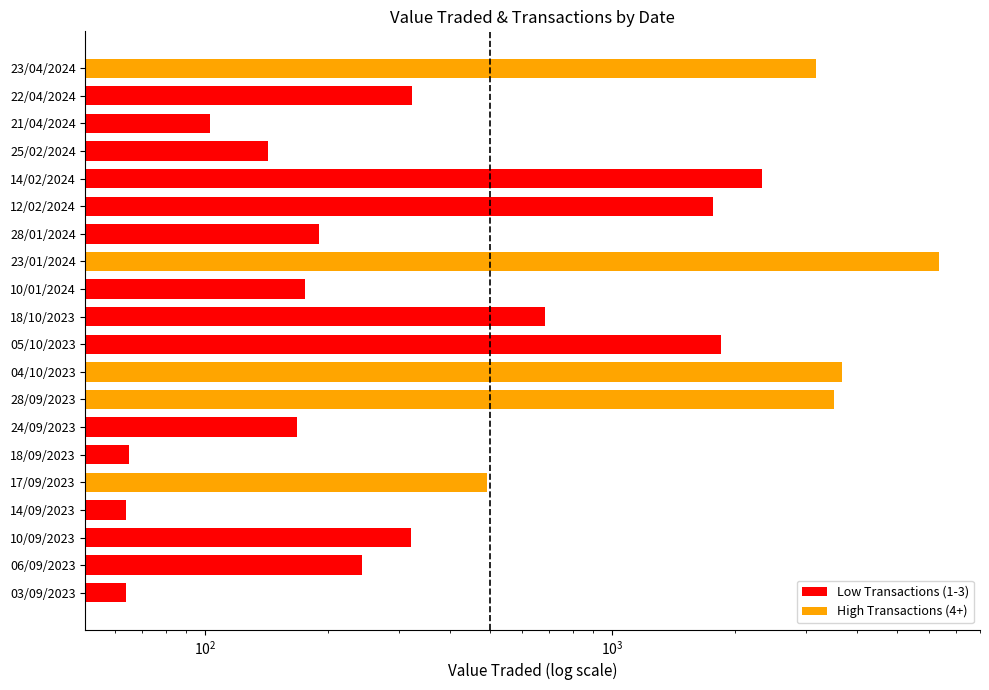

Does the chart contain stacked bars?

No